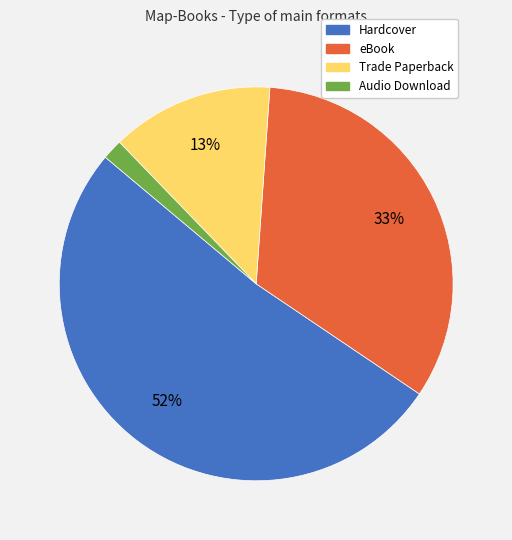

Is the sum of Hardcover and Audio Download greater than half?

Yes